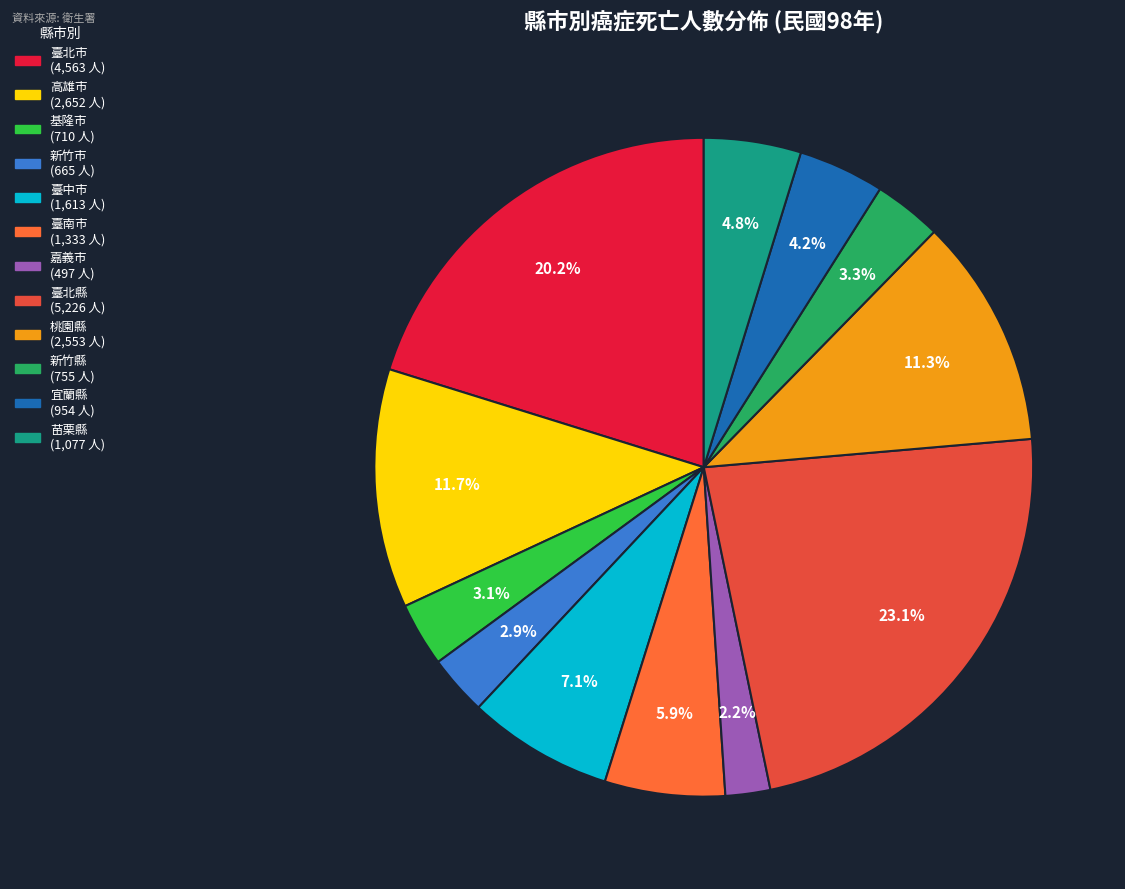

Does 基隆市 account for over 50% of the chart?

No